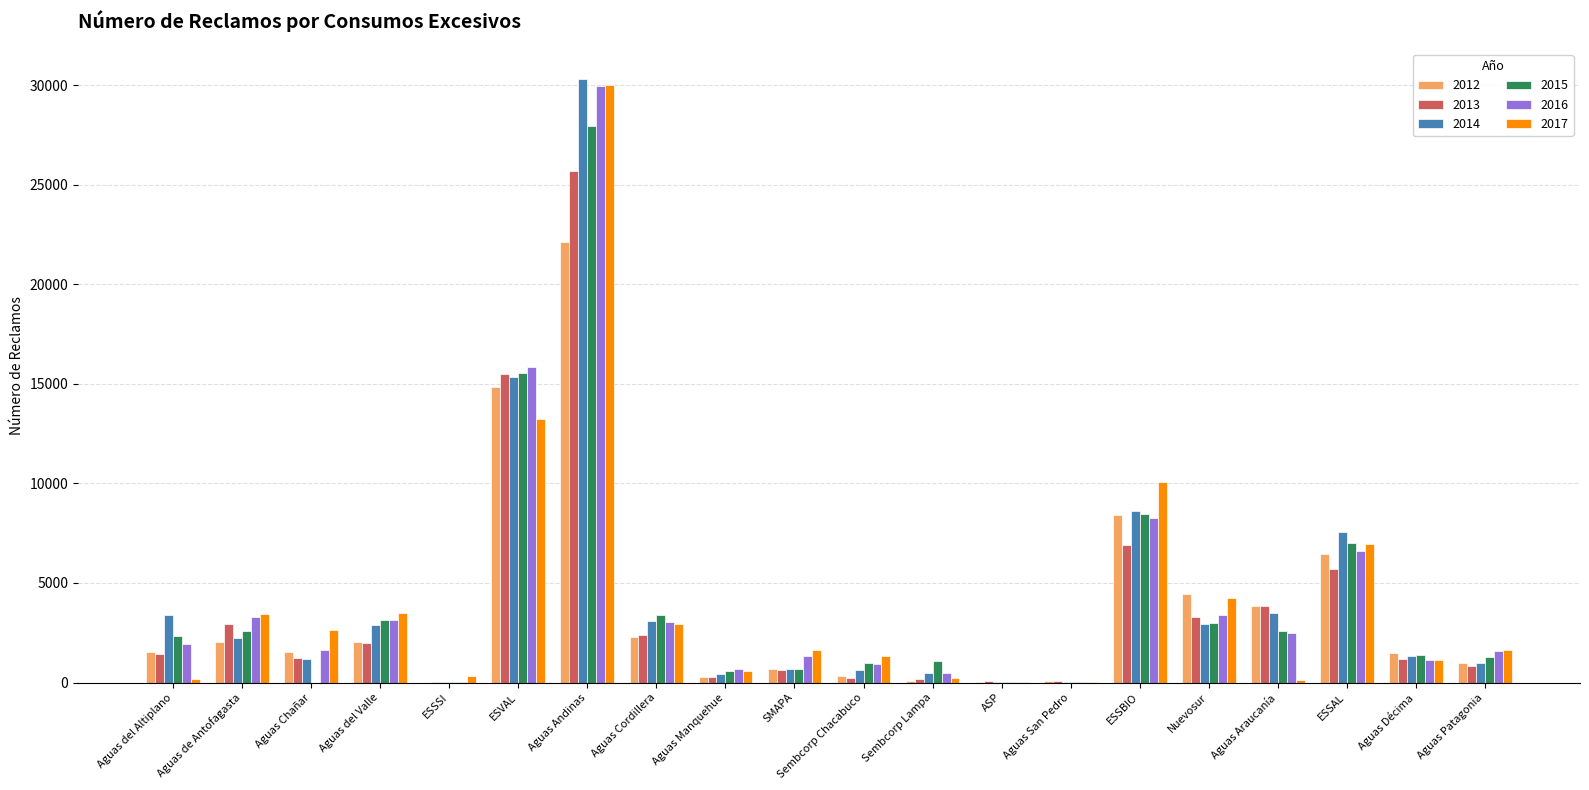

At which category is the sum across all series the highest?

Aguas Andinas